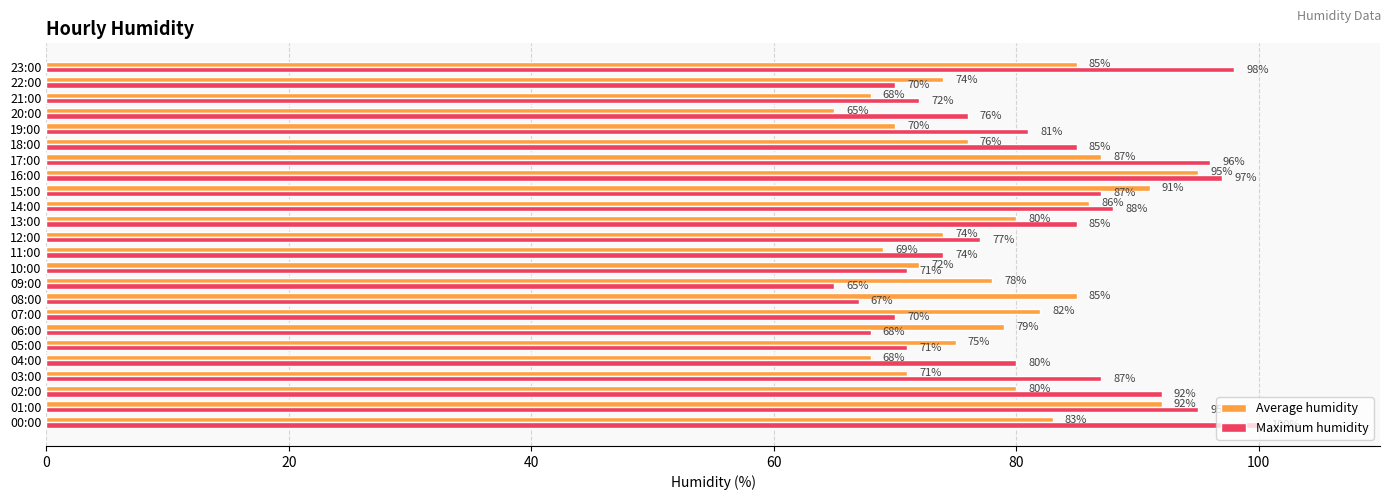

What is the sum of all Average humidity values?

1885